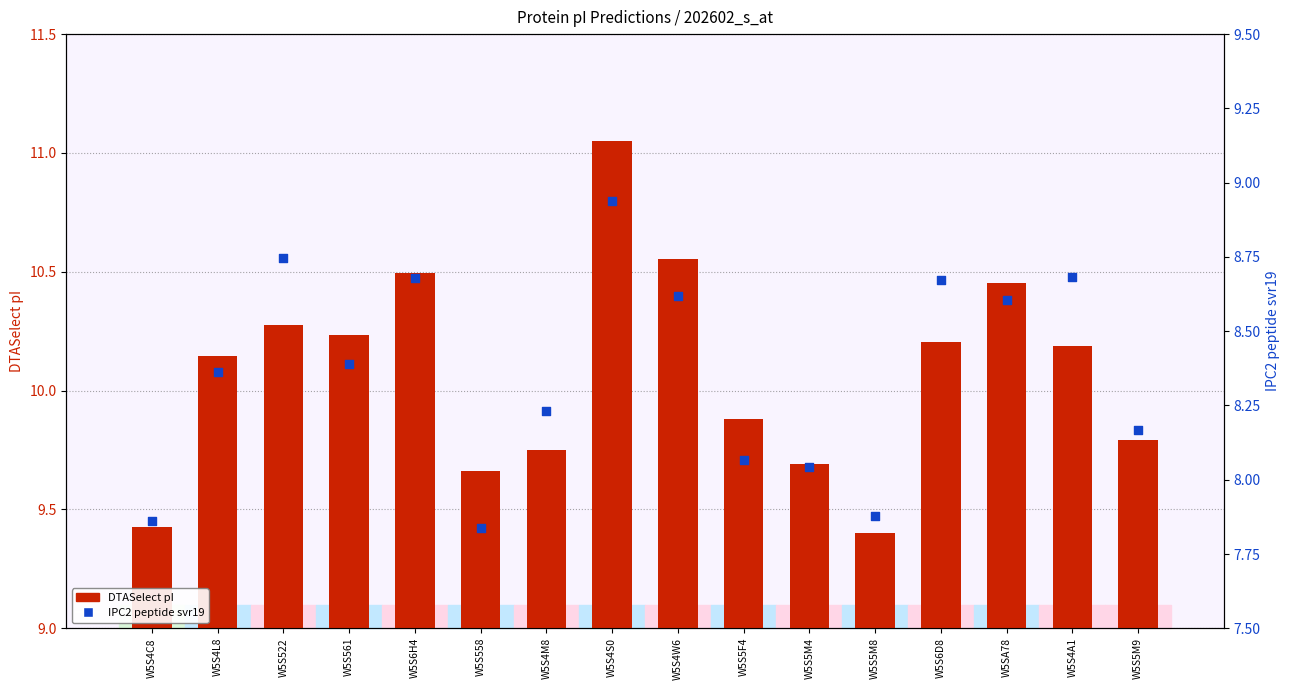

Is the value of IPC2 peptide svr19 at W5S522 greater than the value of DTASelect pI at W5S522?

No